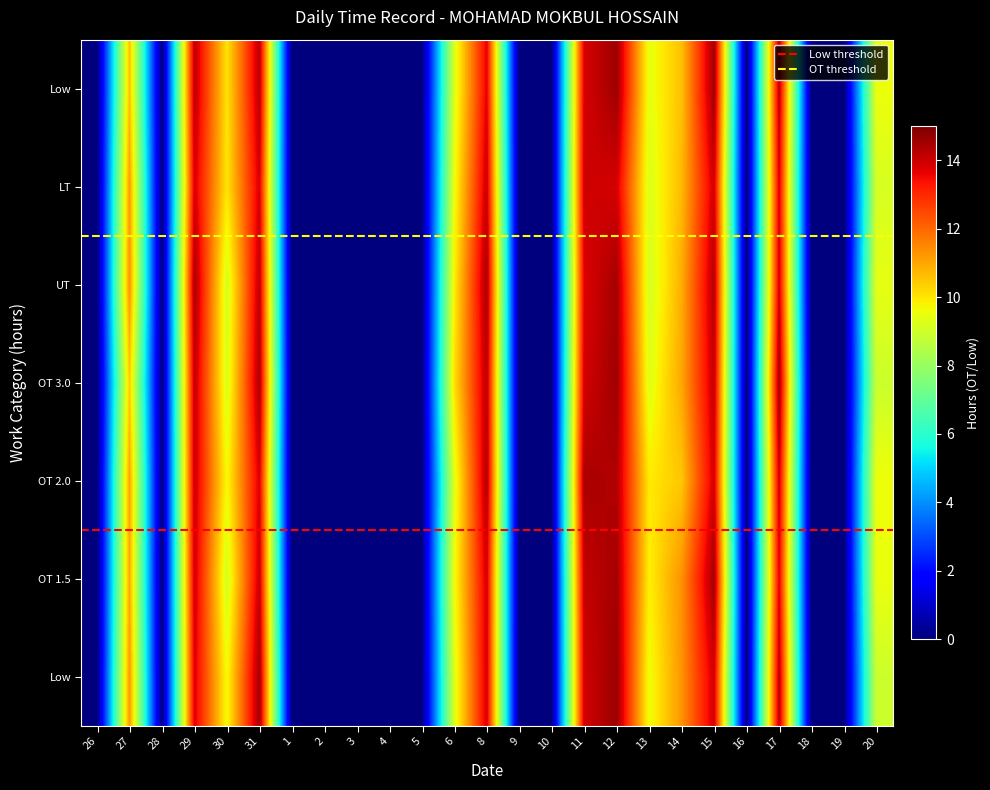

What is the greatest value displayed?

14.2